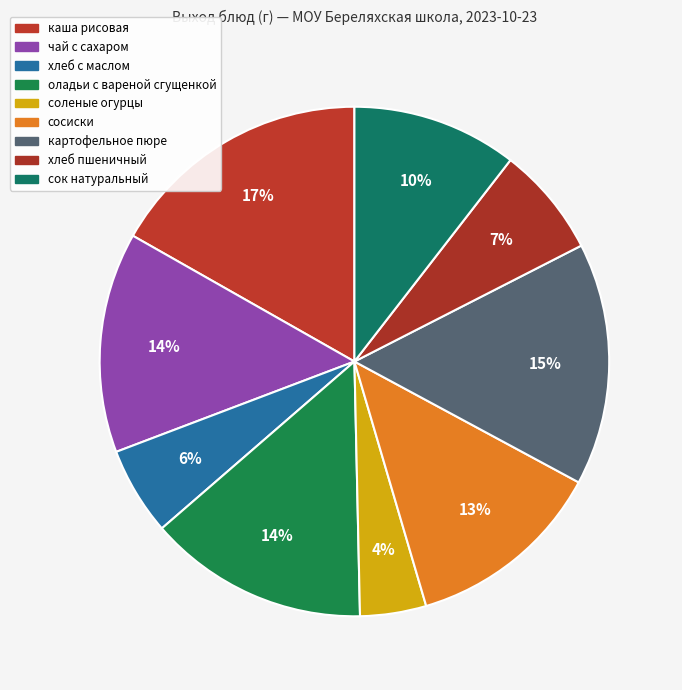

How many slices are in this pie chart?

9